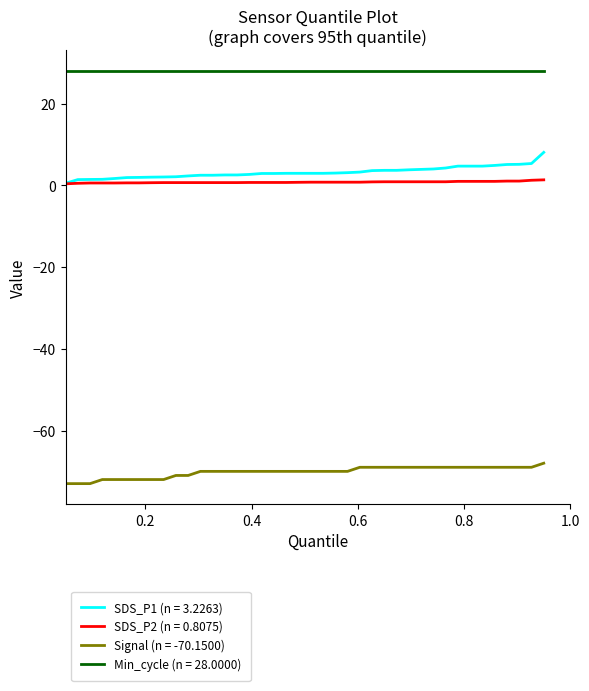

Rank the series by their maximum value, from highest to lowest.

Min_cycle (n = 28.0000), SDS_P1 (n = 3.2263), SDS_P2 (n = 0.8075), Signal (n = -70.1500)